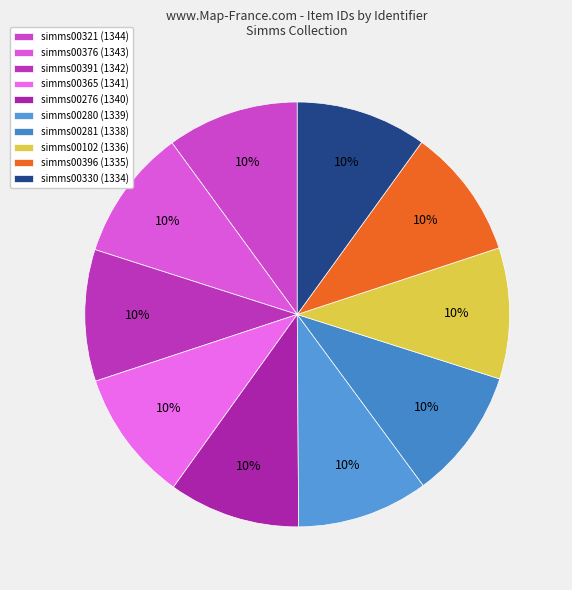

The simms00280 slice represents 10% of the pie. True or false?

True